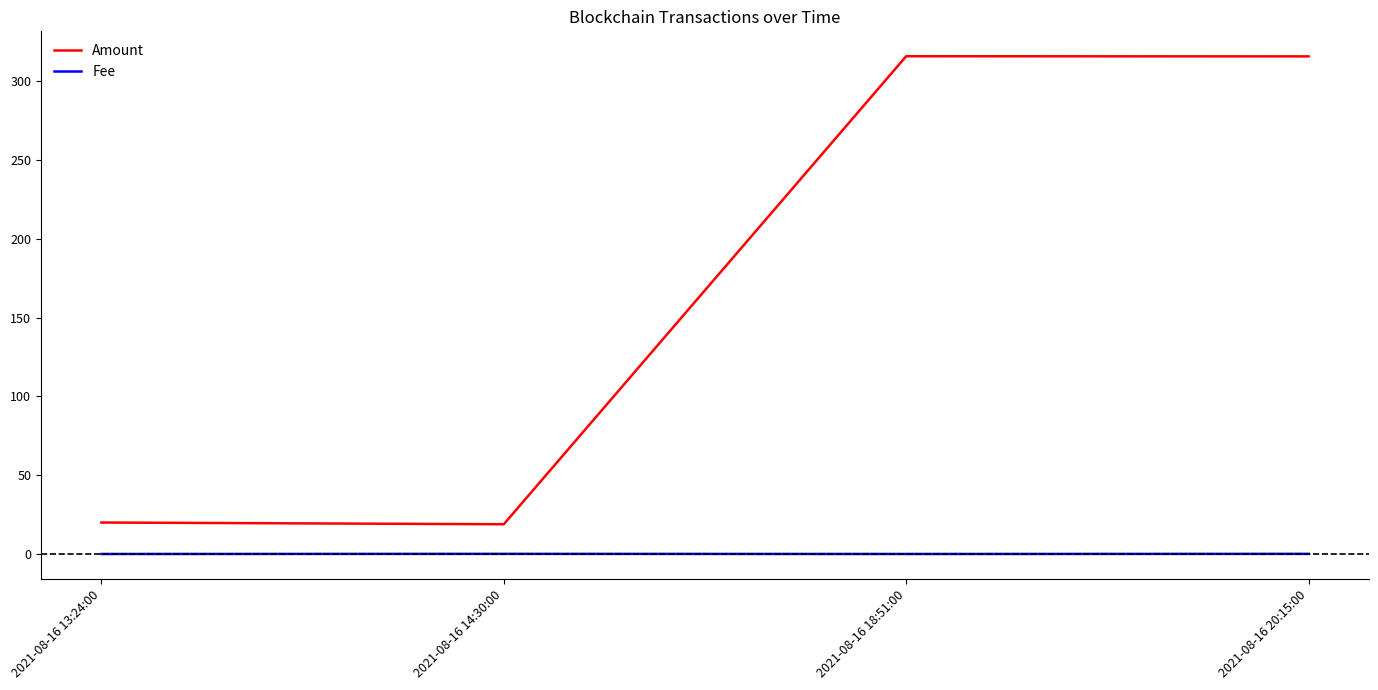

Where does the Amount series first go above 315?

2021-08-16 18:51:00